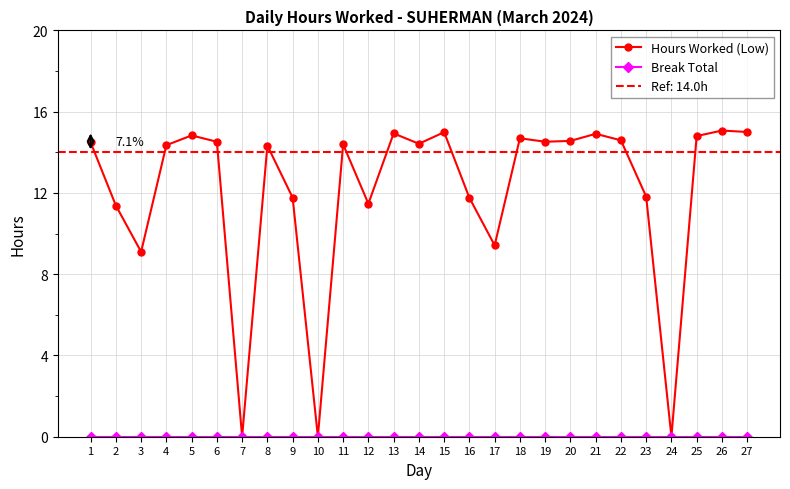

List the labels in order of Break Total value, largest first.

1, 2, 3, 4, 5, 6, 7, 8, 9, 10, 11, 12, 13, 14, 15, 16, 17, 18, 19, 20, 21, 22, 23, 24, 25, 26, 27